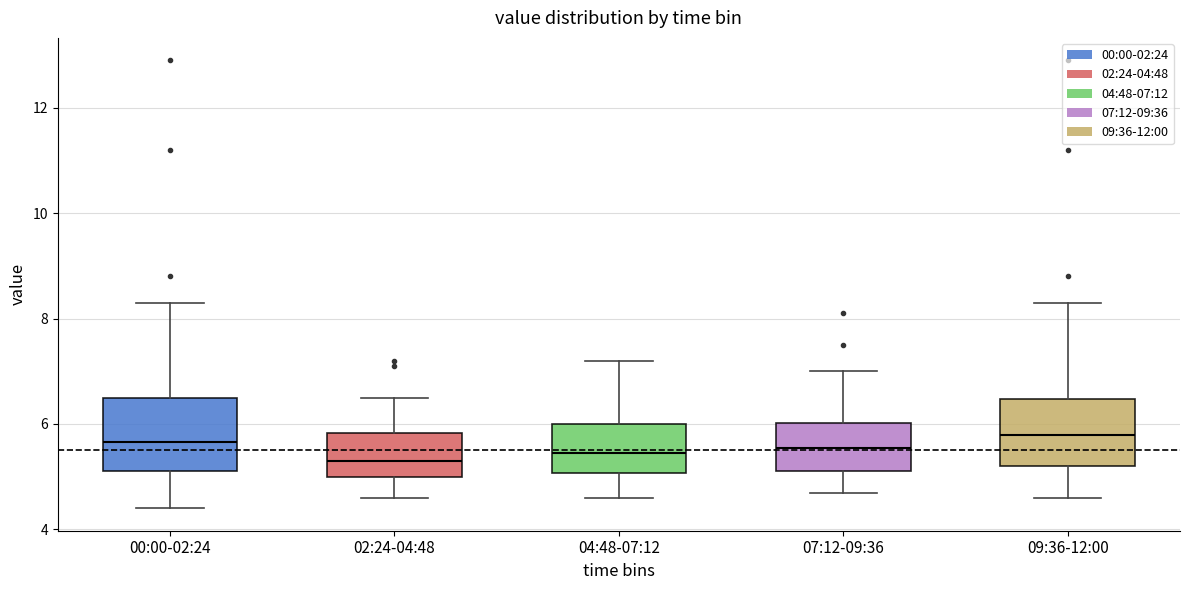

Where is the lower edge of the box for 04:48-07:12 on the y-axis? The values are not printed on the chart, so give them approximately, as read against the axis.

5.0